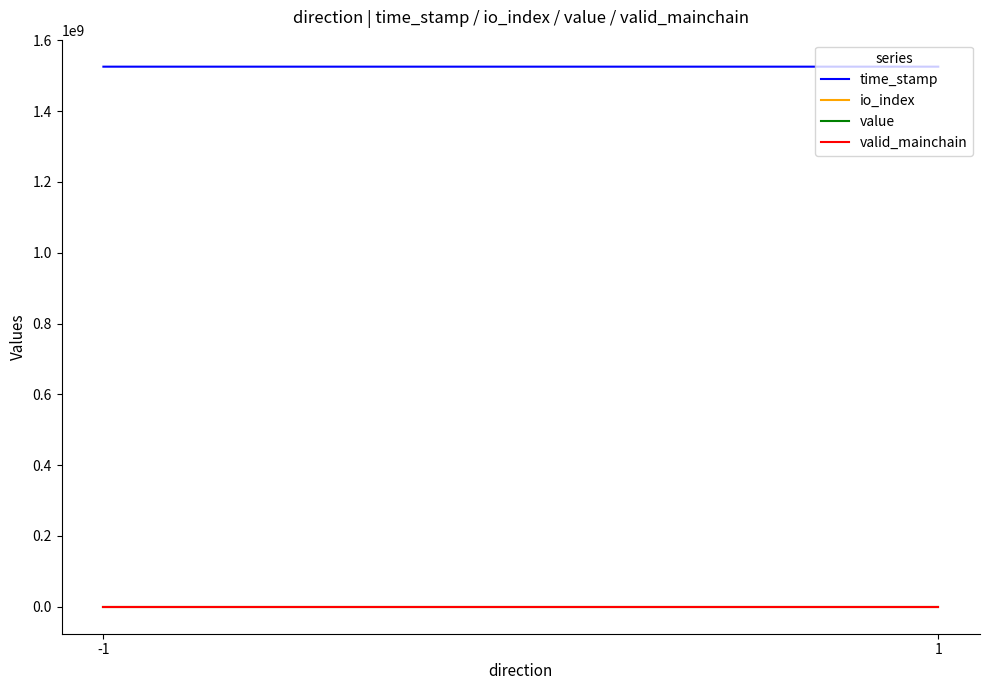

What is the sum of all value values?

0.2